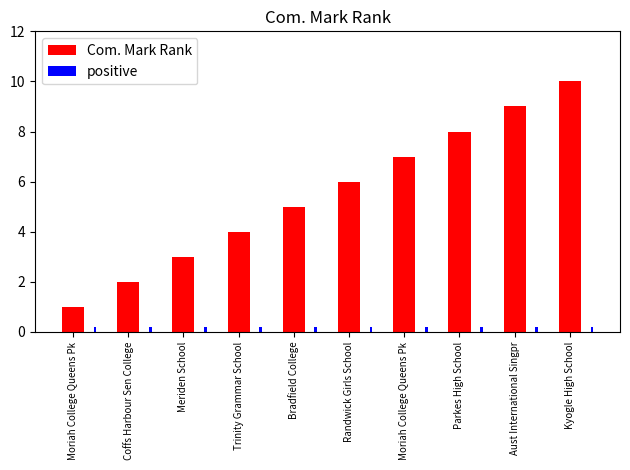

How many distinct data groups are displayed?

2